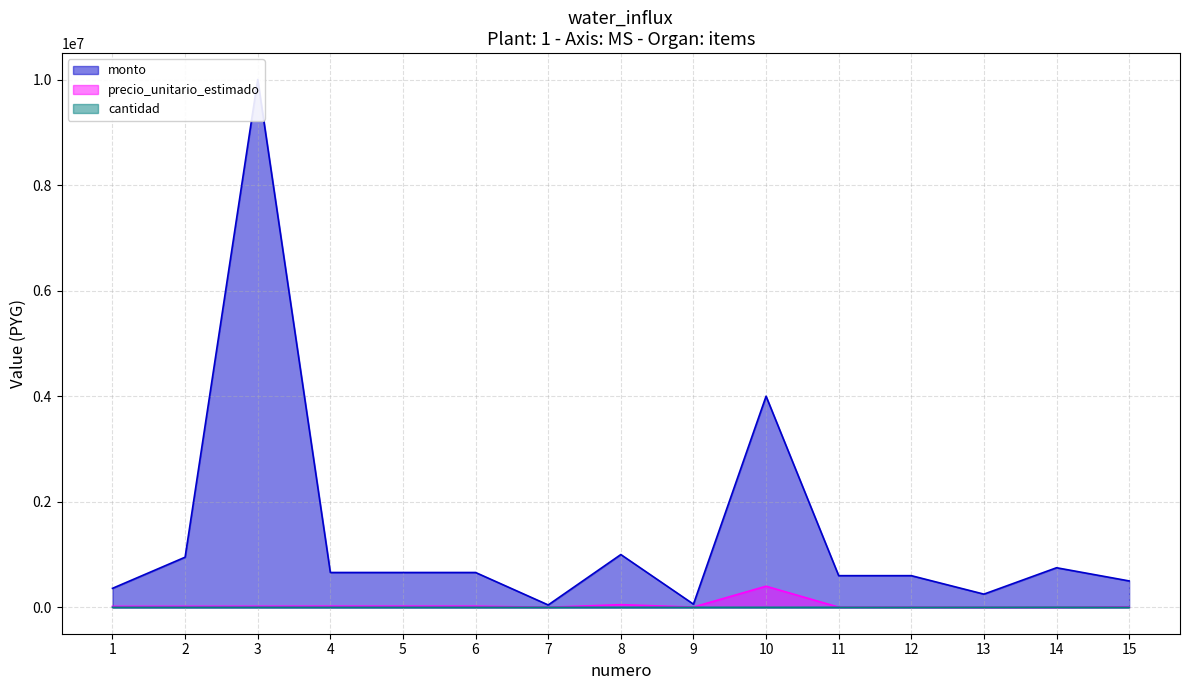

In cantidad, how many points are higher than both neighbors (excluding endpoints)?

2